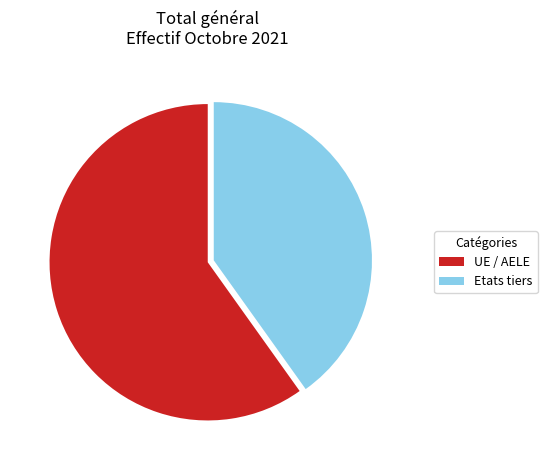

What is the majority slice?

UE / AELE